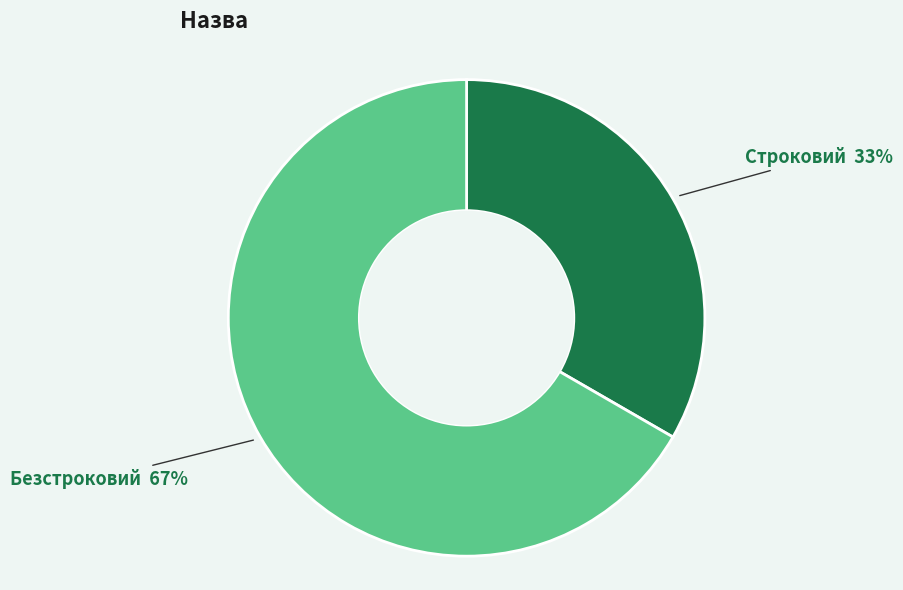

To the nearest percent, what portion does Безстроковий represent?

67%